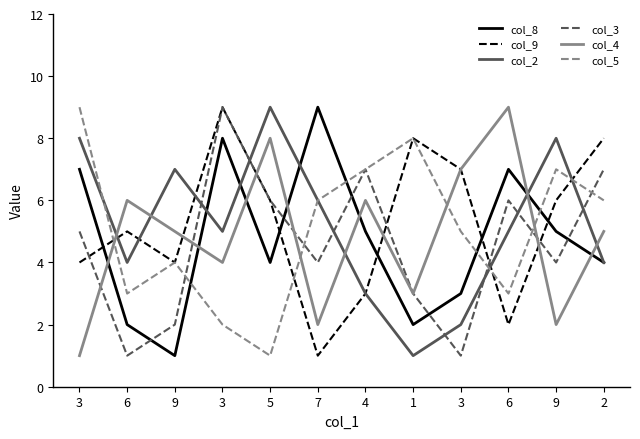

Is this an area chart (filled region under the line)?

No